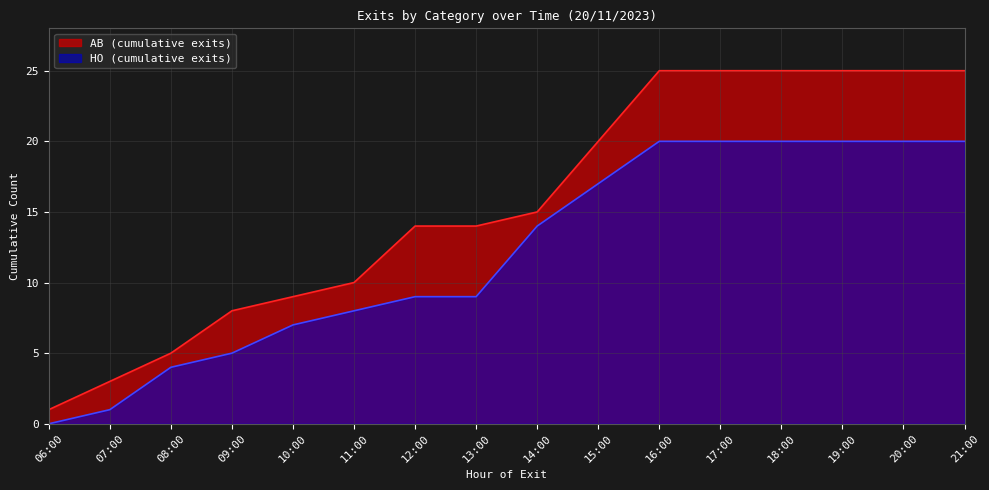

True or false: AB has more than 0 points higher than both neighbors.

False